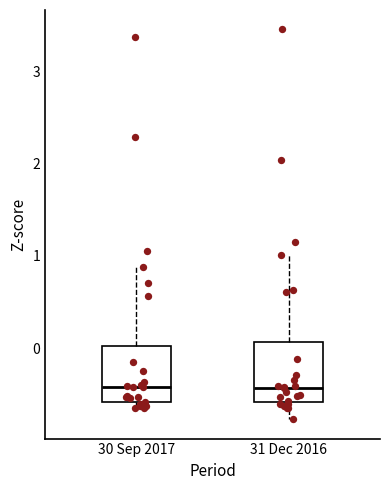

Reading left to right, read every box against the y-axis: the position of its median line, the range the box covers, and the ends of its whiskers. The values are not printed on the chart, so give them approximately, as read against the axis.

30 Sep 2017: median -0.4, box -0.6 to 0.0, whiskers -0.6 (just below the box's lower edge) to 0.9
31 Dec 2016: median -0.4, box -0.6 to 0.1, whiskers -0.8 to 1.0